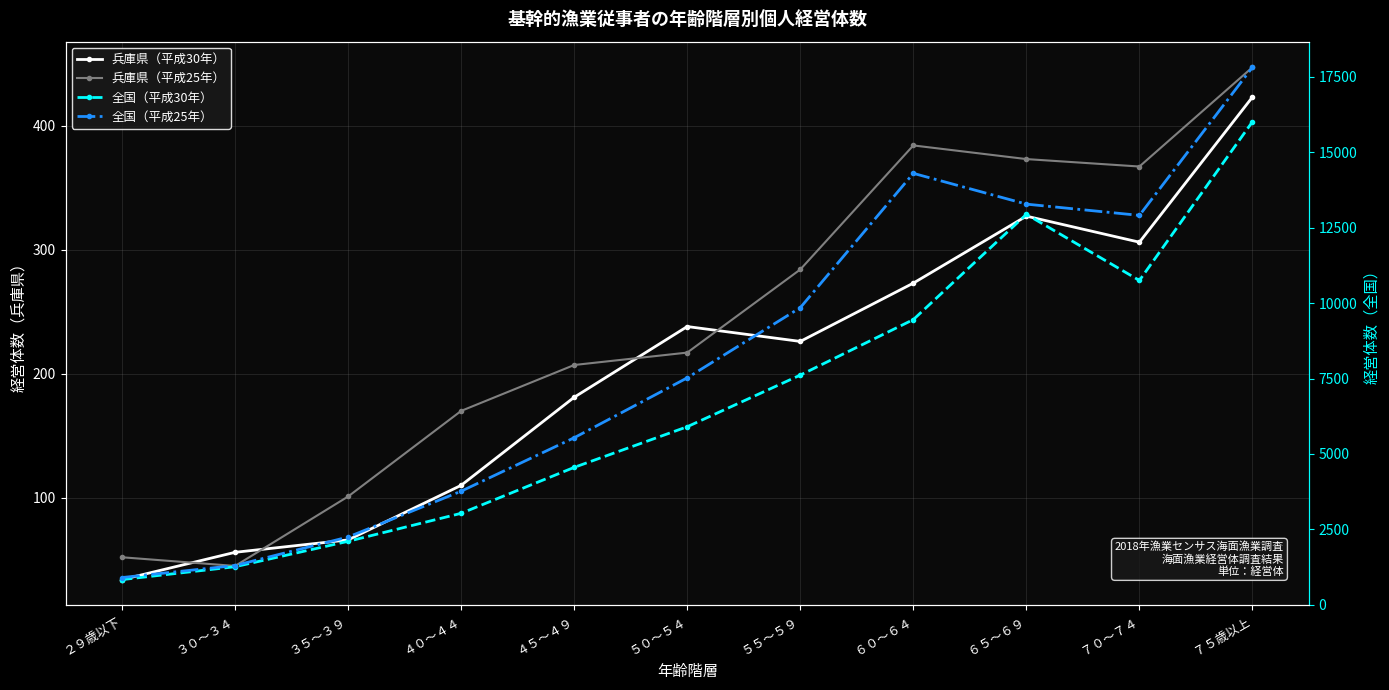

Where does the 兵庫県（平成25年） series first go above 217?

５５～５９